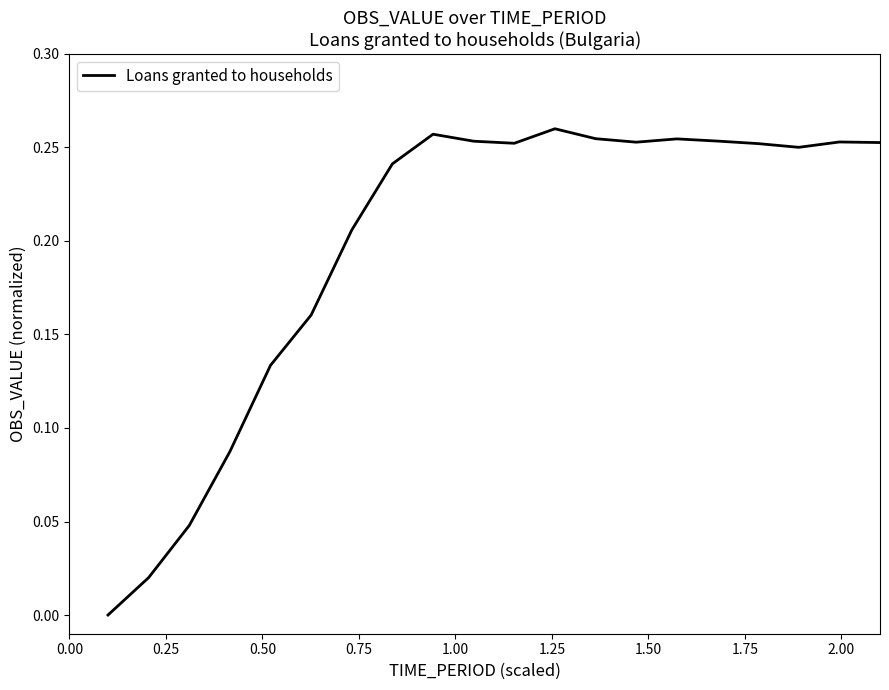

What is the sum of all values?

3.9